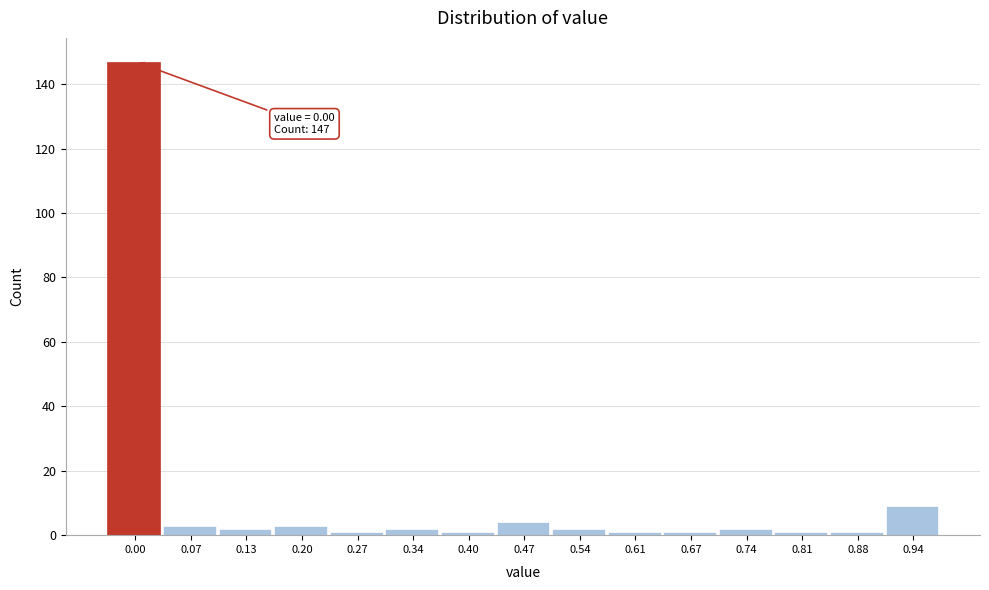

Reading right to left, list all the values displayed in this chart.

0.94=9	0.88=1	0.81=1	0.74=2	0.67=1	0.61=1	0.54=2	0.47=4	0.40=1	0.34=2	0.27=1	0.20=3	0.13=2	0.07=3	0.00=147